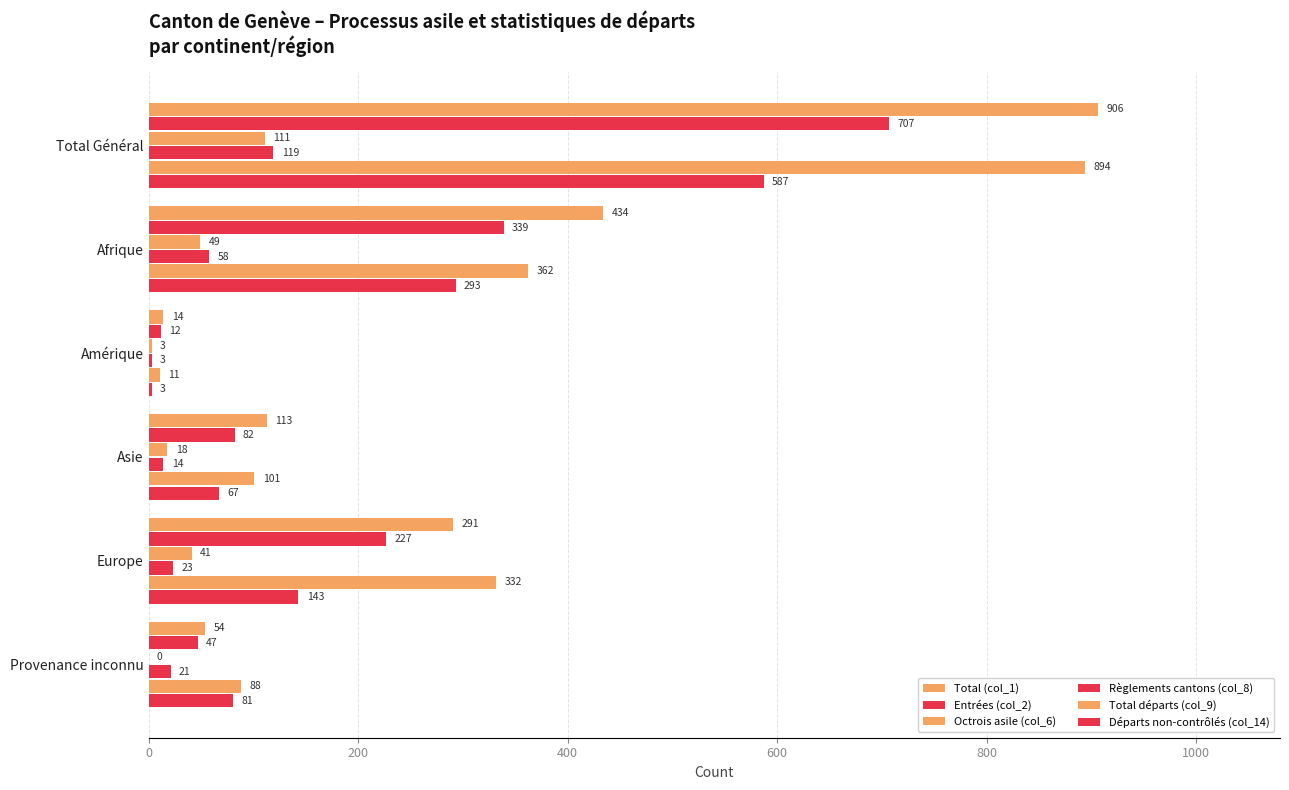

How many categories are shown in the chart?

6